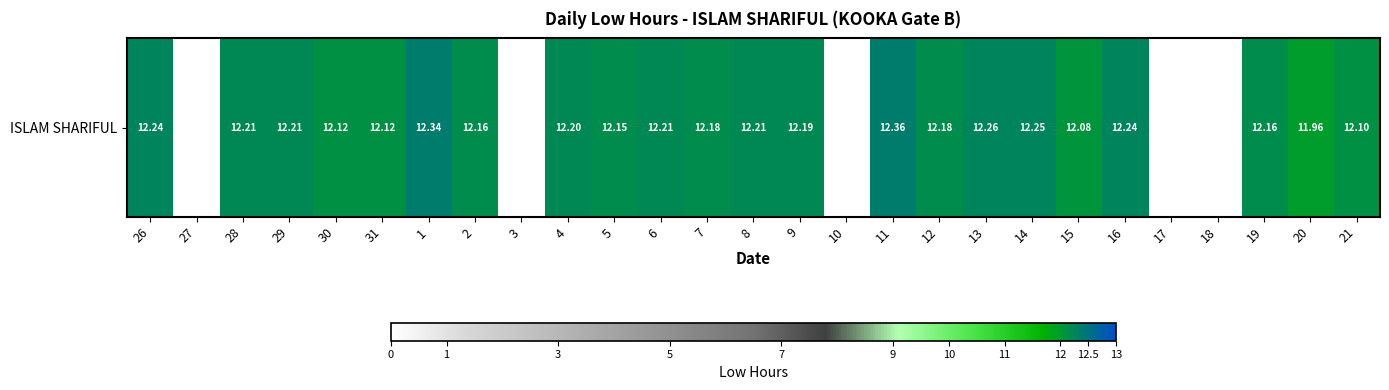

Reading left to right, transcribe all the data shown in this chart.

12.2	0.0	12.2	12.2	12.1	12.1	12.3	12.2	0.0	12.2	12.2	12.2	12.2	12.2	12.2	0.0	12.4	12.2	12.3	12.2	12.1	12.2	0.0	0.0	12.2	12.0	12.1